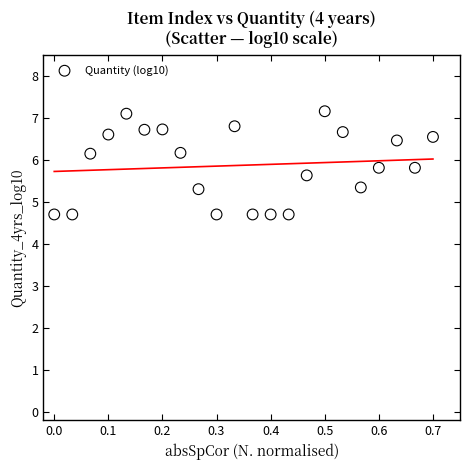

What is the range of Y values (max minus min)?

2.5